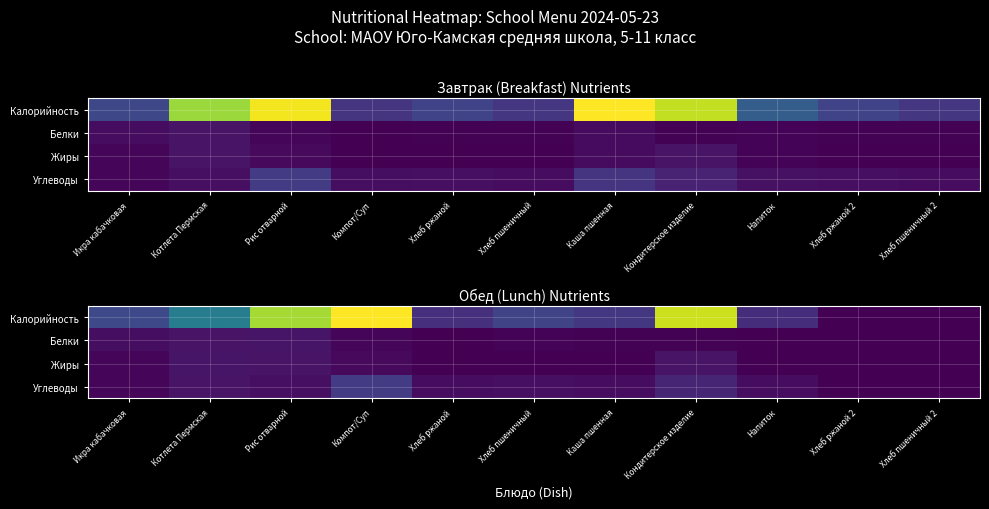

Is it true that Белки equals -6.9 at Хлеб ржаной 2?

False